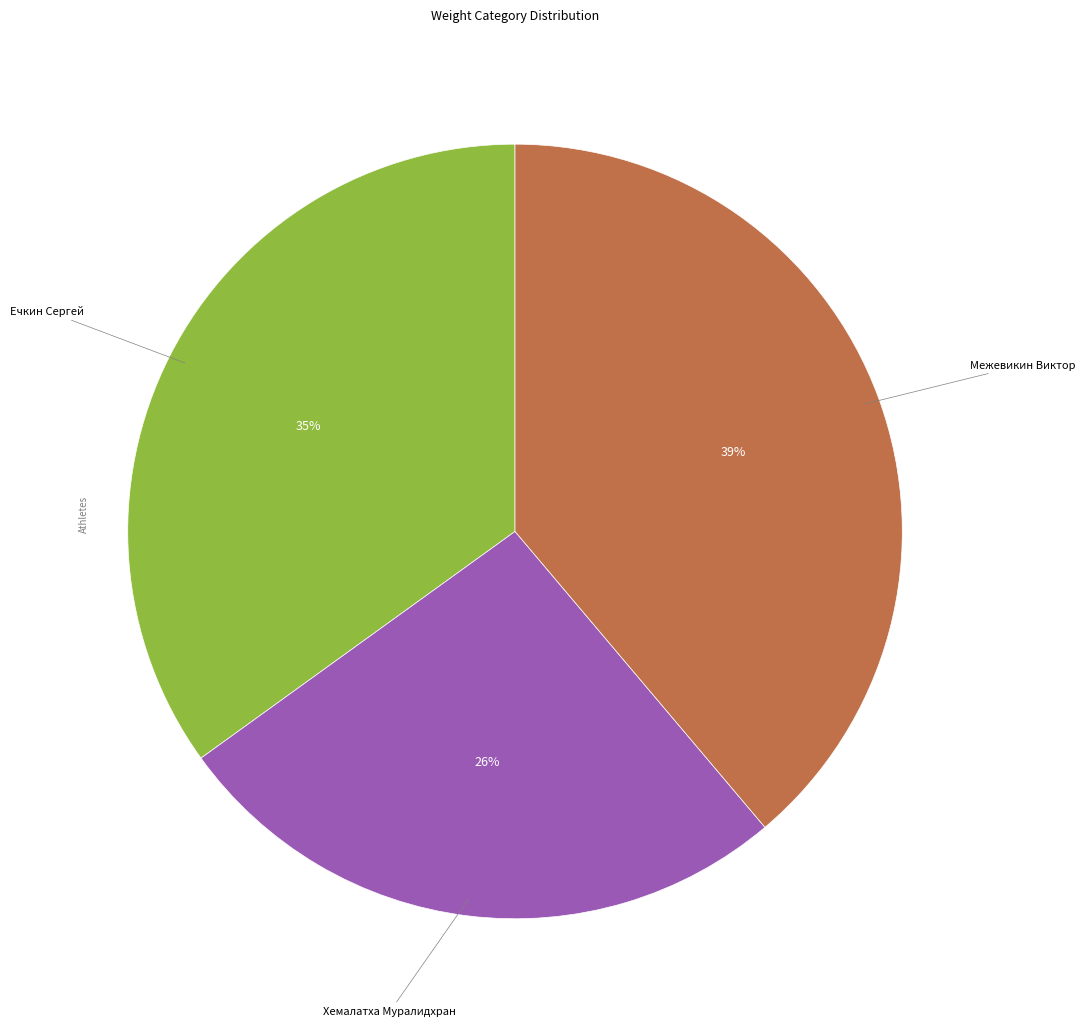

Is there a majority slice in this chart?

No